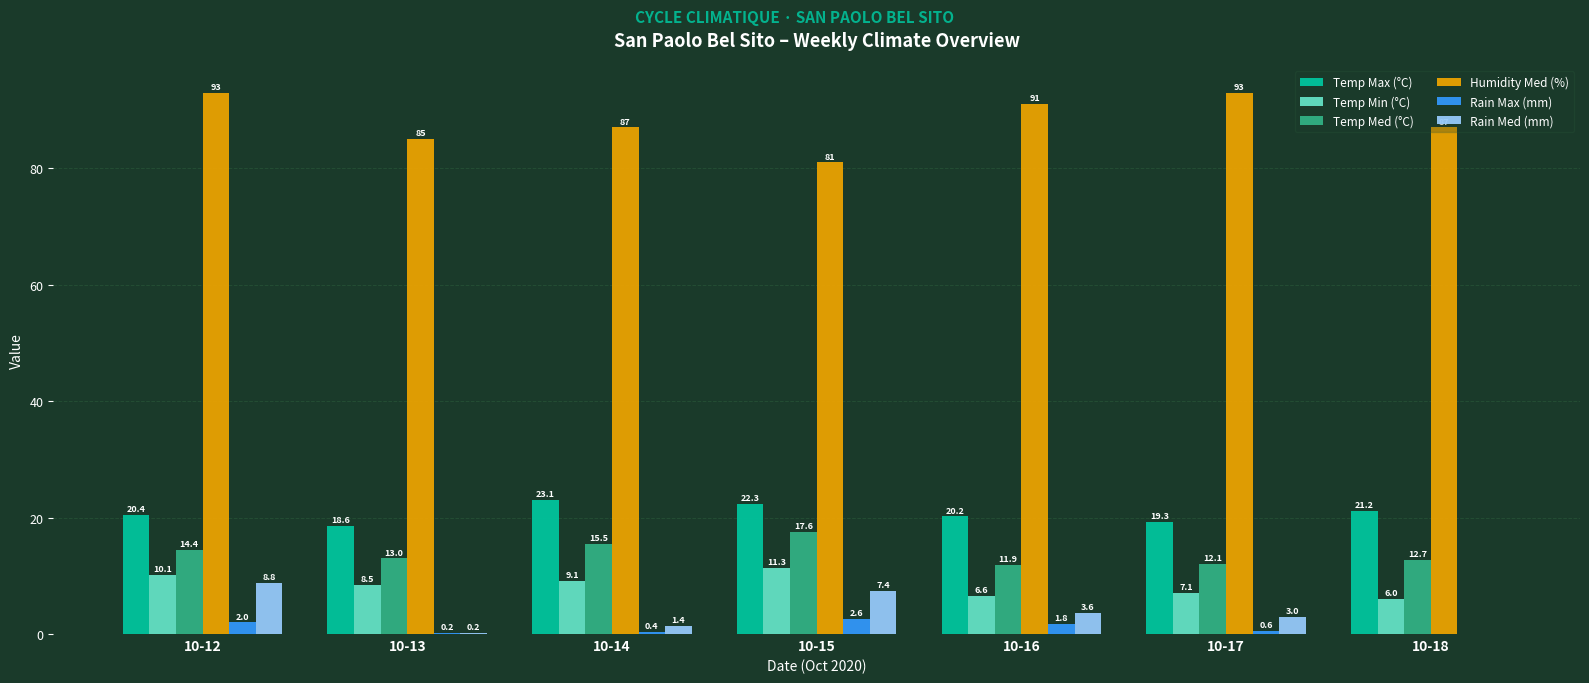

What is the sum of all Temp Med (°C) values?

97.2